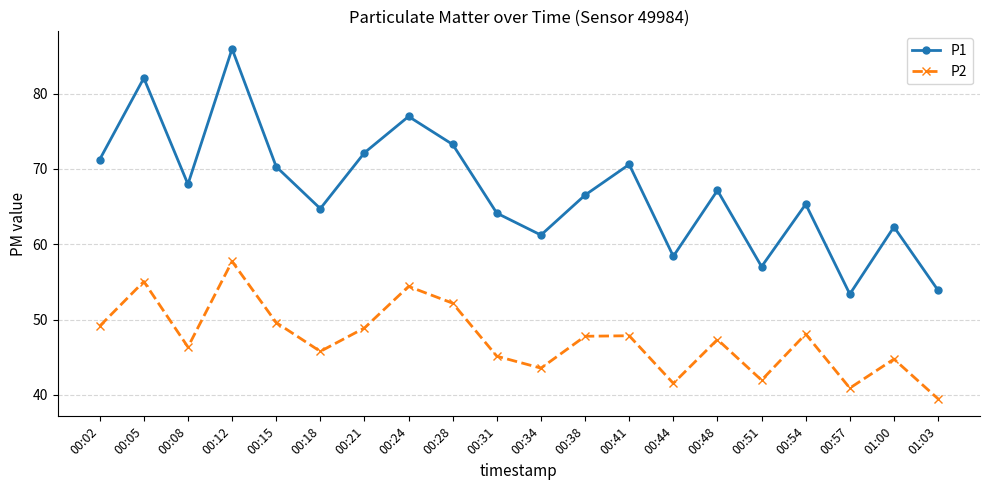

Read the P2 value at 00:21.

48.9